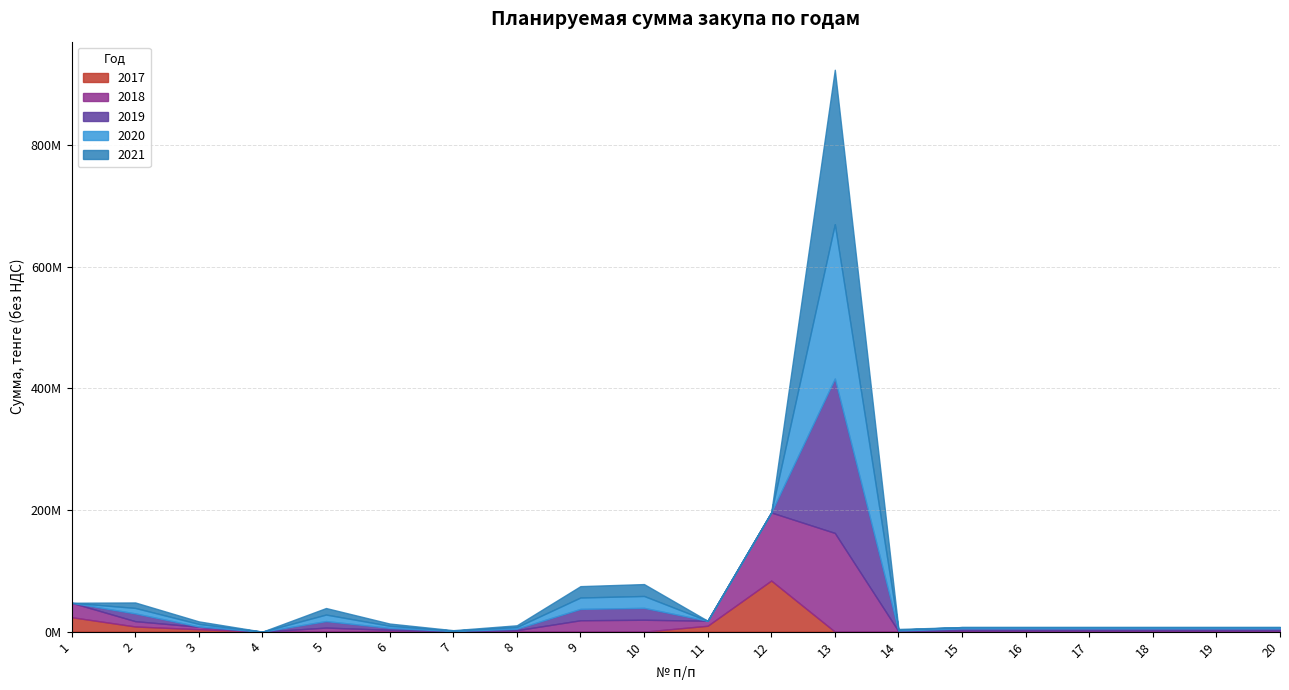

Reading left to right, what are all the values shown in this chart?

2017: 23750000.0	8474400.0	3960000.0	0.0	0.0	0.0	0.0	0.0	0.0	0.0	9642857.1	84000000.0	0.0	0.0	0.0	0.0	0.0	0.0	0.0	0.0
2018: 23750000.0	8731200.0	4080000.0	0.0	6668366.1	2996100.0	540837.0	2325000.0	18700000.0	19550000.0	8265178.6	112000000.0	162347076.5	790322.5	2250000.0	2250000.0	2250000.0	2250000.0	2250000.0	2250000.0
2019: 0.0	12788000.0	400000.0	0.0	10714285.7	3205827.0	552695.6	2514500.0	18700000.0	19550000.0	0.0	0.0	253890000.0	1200000.0	3000000.0	3000000.0	3000000.0	3000000.0	3000000.0	3000000.0
2020: 0.0	8988000.0	4200000.0	0.0	10714285.7	3430234.9	619204.3	2690515.0	18700000.0	19550000.0	0.0	0.0	253890000.0	1200000.0	2250000.0	2250000.0	2250000.0	2250000.0	2250000.0	2250000.0
2021: 0.0	8988000.0	4200000.0	0.0	10714285.7	3670351.3	662548.6	2878851.1	18700000.0	19550000.0	0.0	0.0	253890000.0	1200000.0	0.0	0.0	0.0	0.0	0.0	0.0